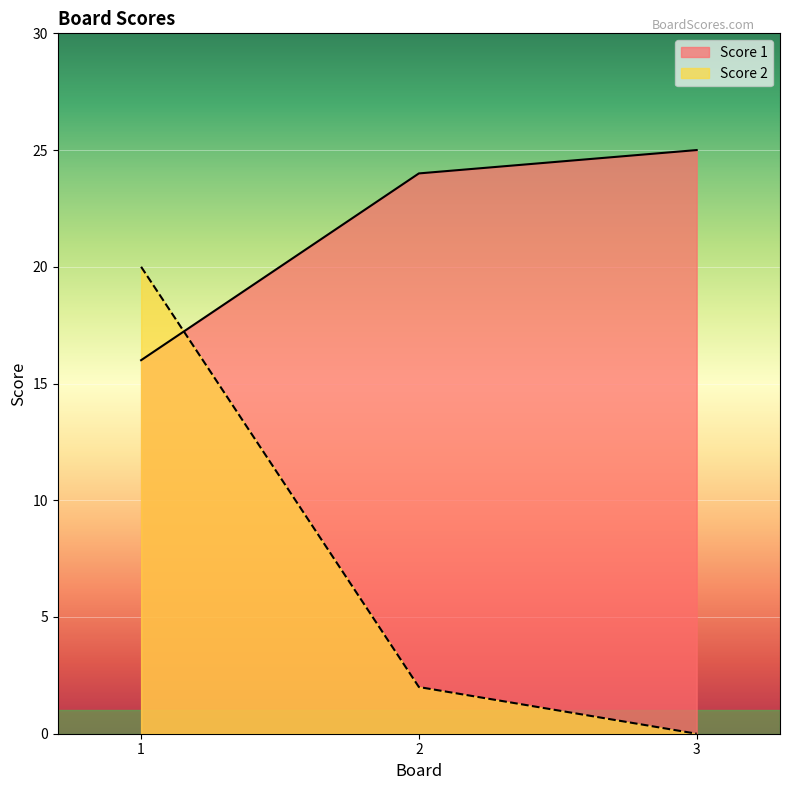

Rank the series at 1 from lowest to highest value.

Score 1, Score 2